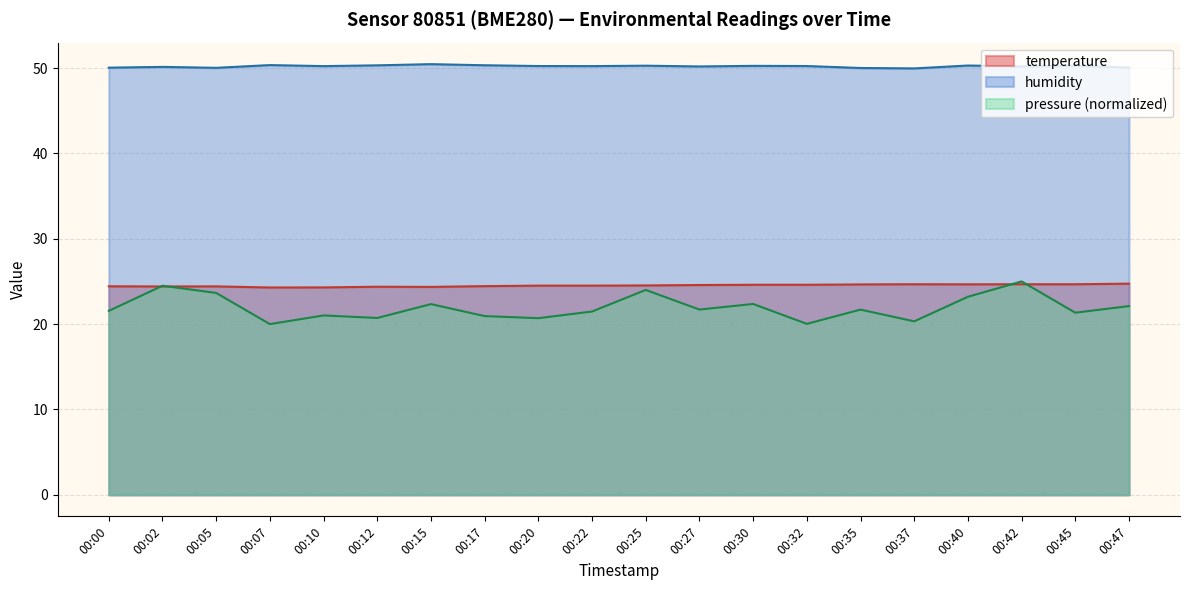

Which series changed the most between 00:07 and 00:47?

pressure (normalized)